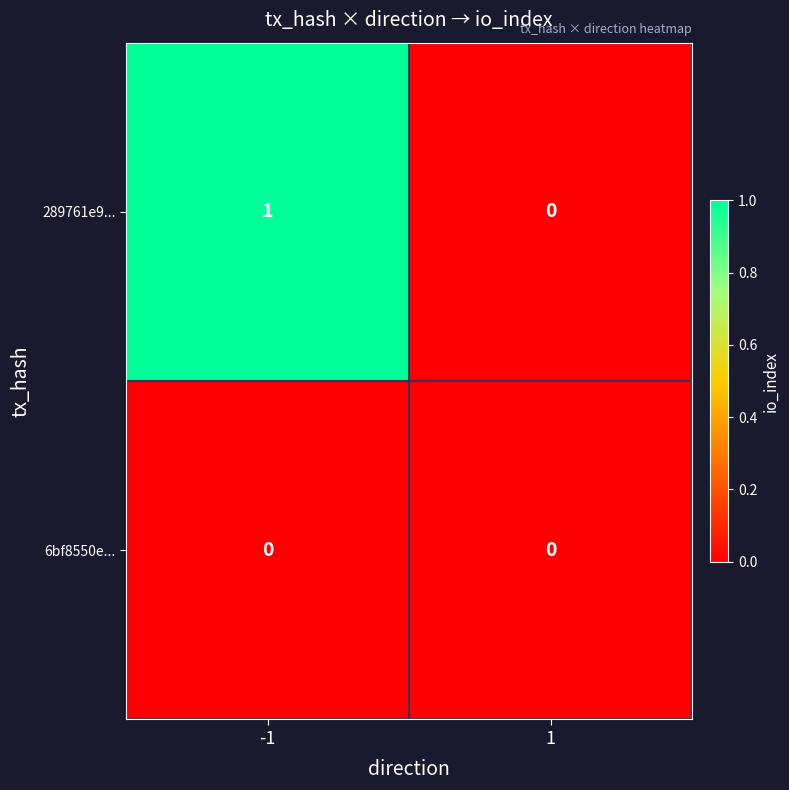

The 6bf8550e... series shows 0 at 1. True or false?

True